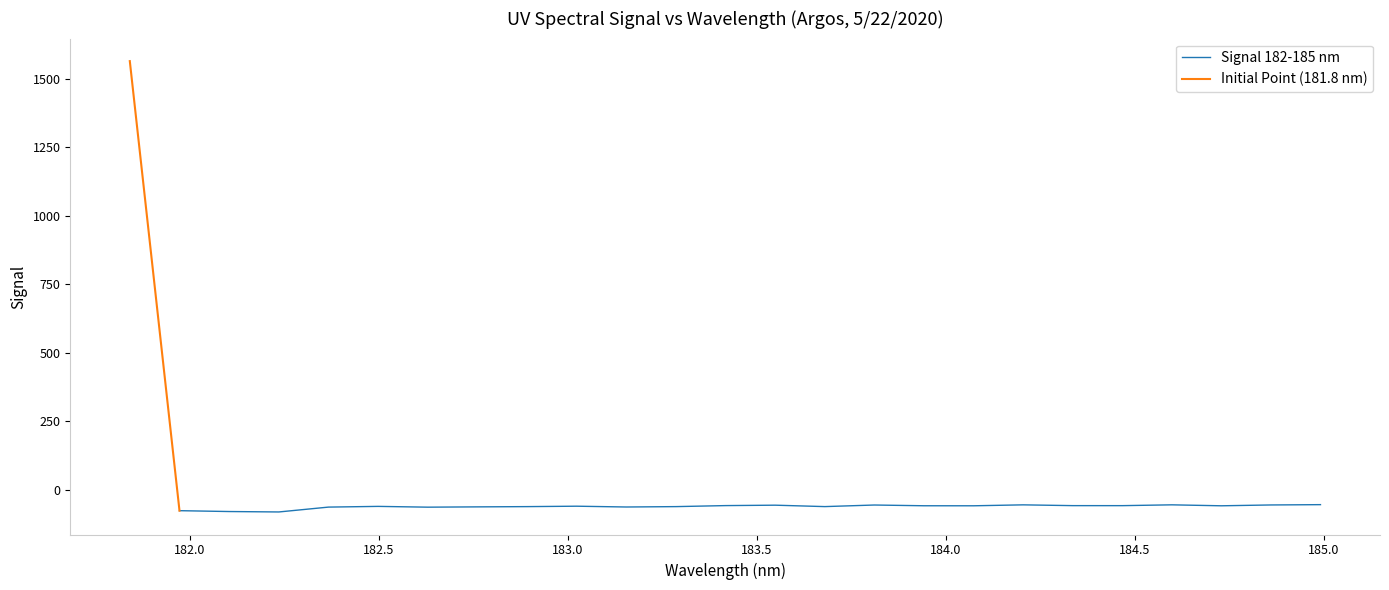

What is the highest value of the Signal 182-185 nm series?

-54.8